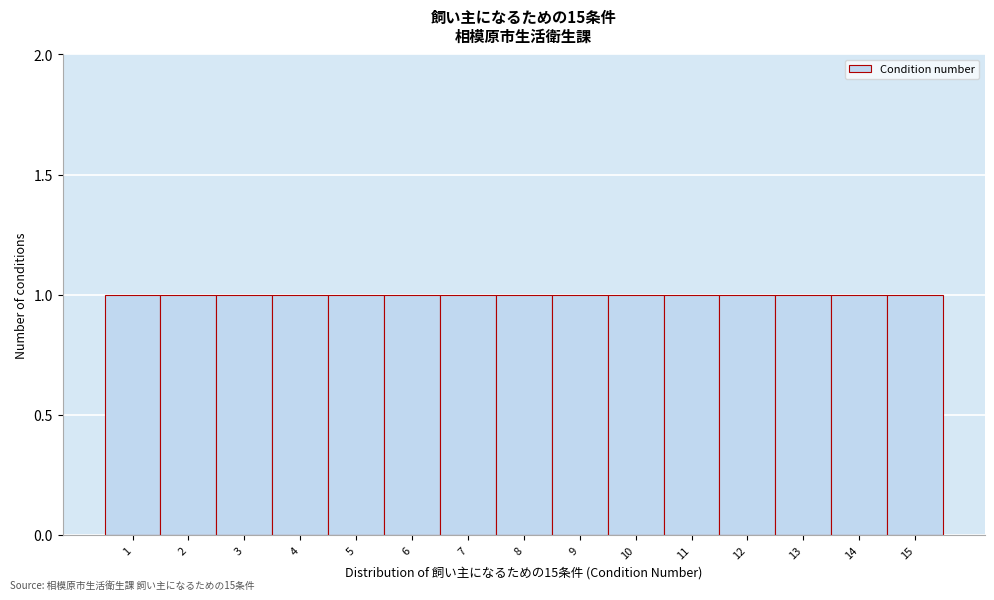

How tall is the bar that spans 1.5 to 2.5 on the x-axis? The values are not printed on the chart, so give them approximately, as read against the axis.

1